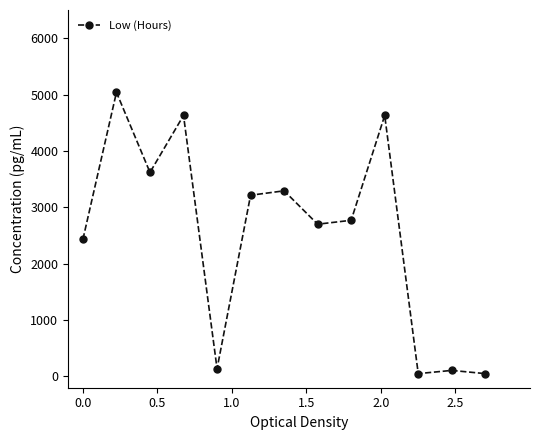

How many points are lower than both their immediate neighbors (excluding endpoints)?

4